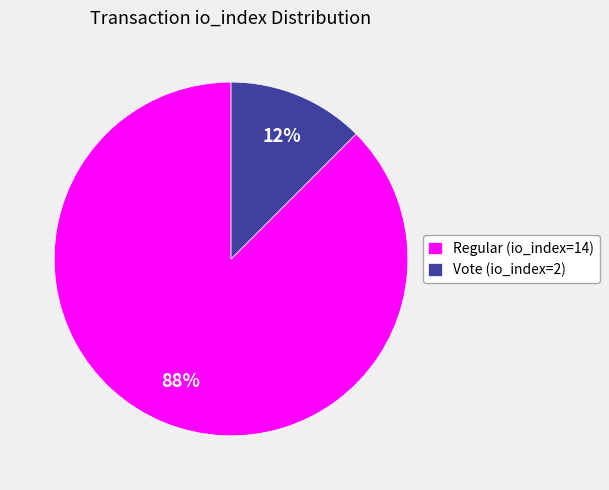

How many segments does this pie chart have?

2